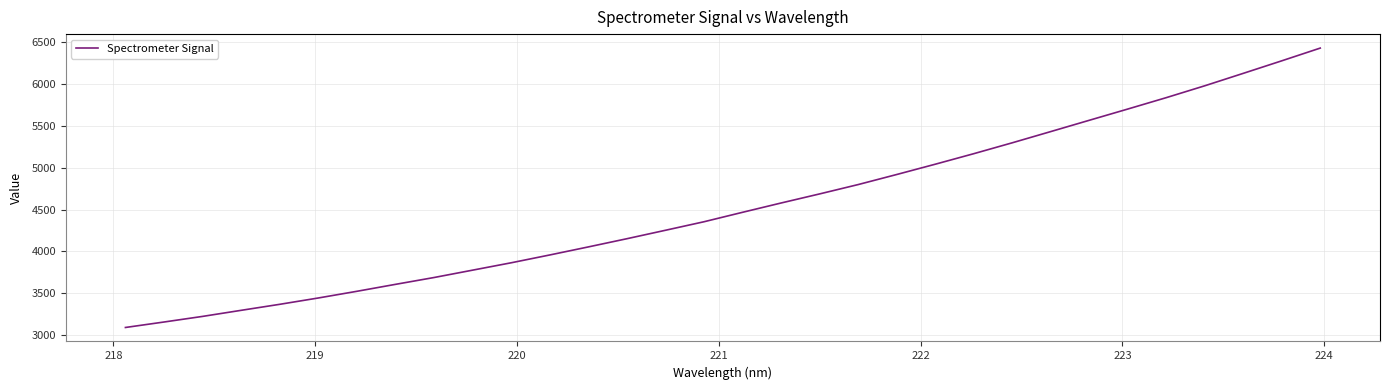

How many values are below 4466?

16